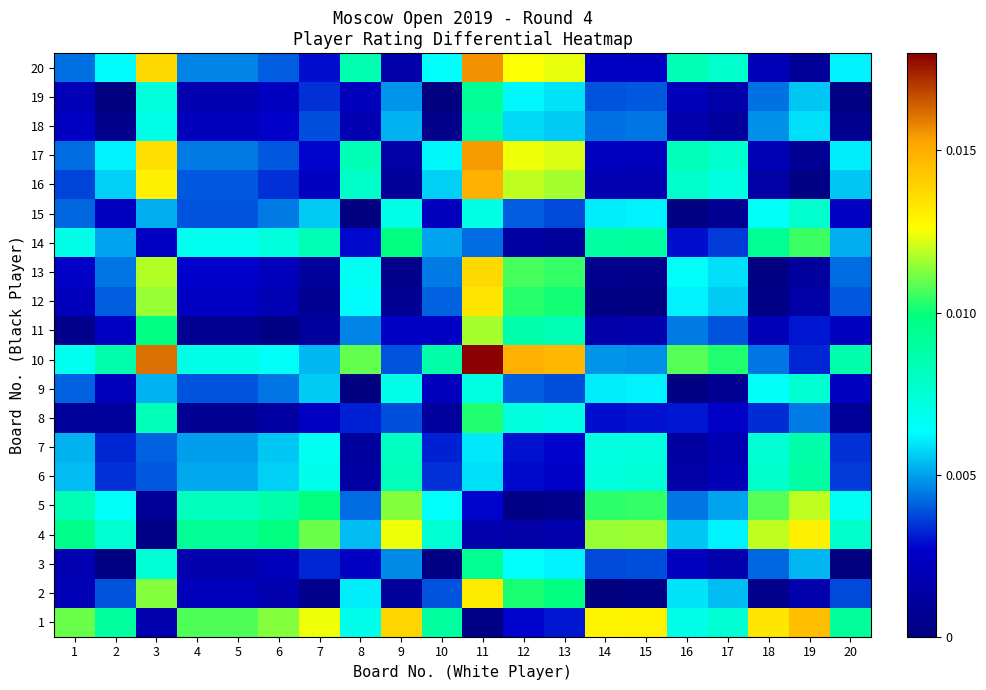

Which series has the largest range (max minus min)?

row_16